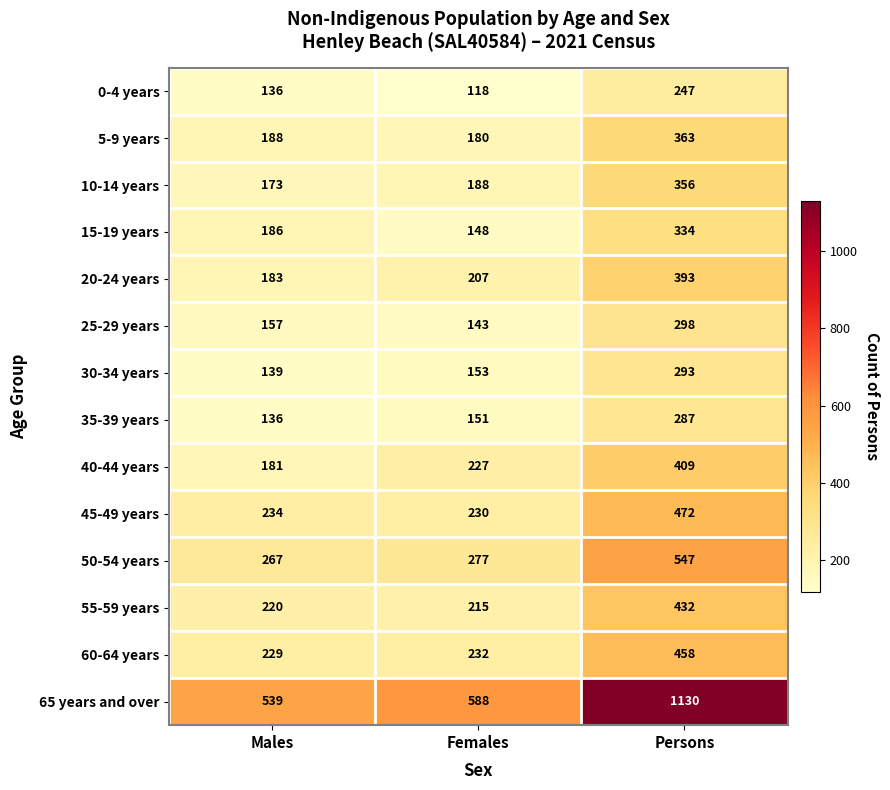

What is the difference between the maximum and minimum values in the 25-29 years series?

155